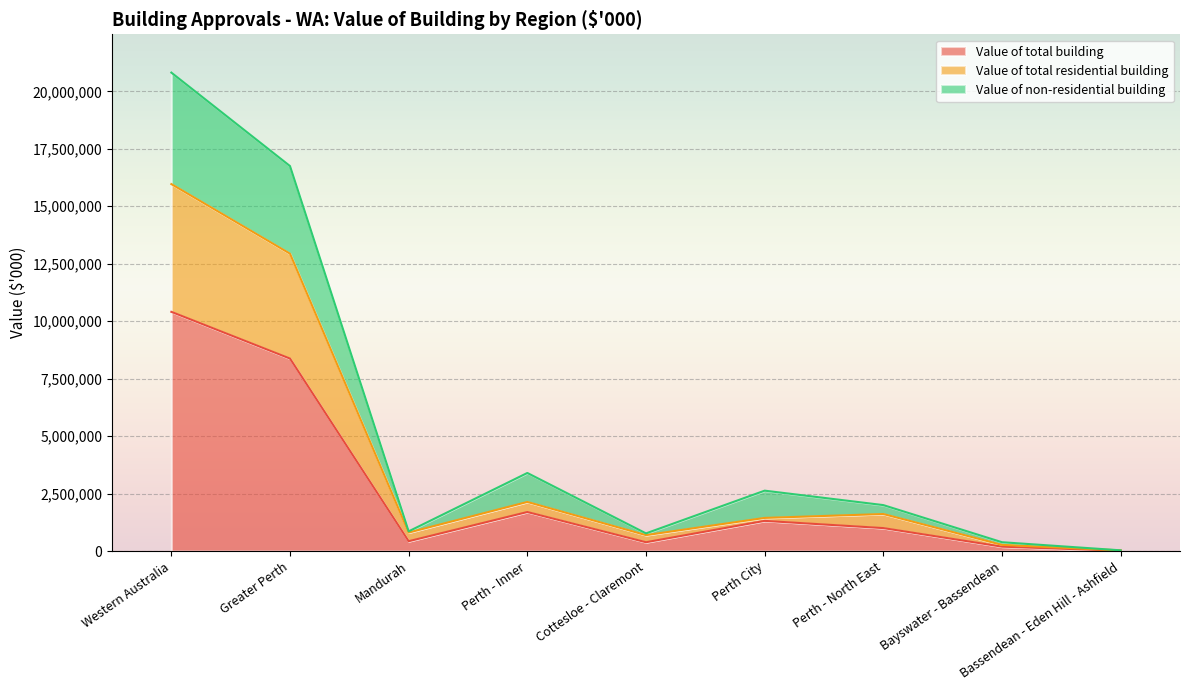

What is the total value across all series at Cottesloe - Claremont?

769974.2